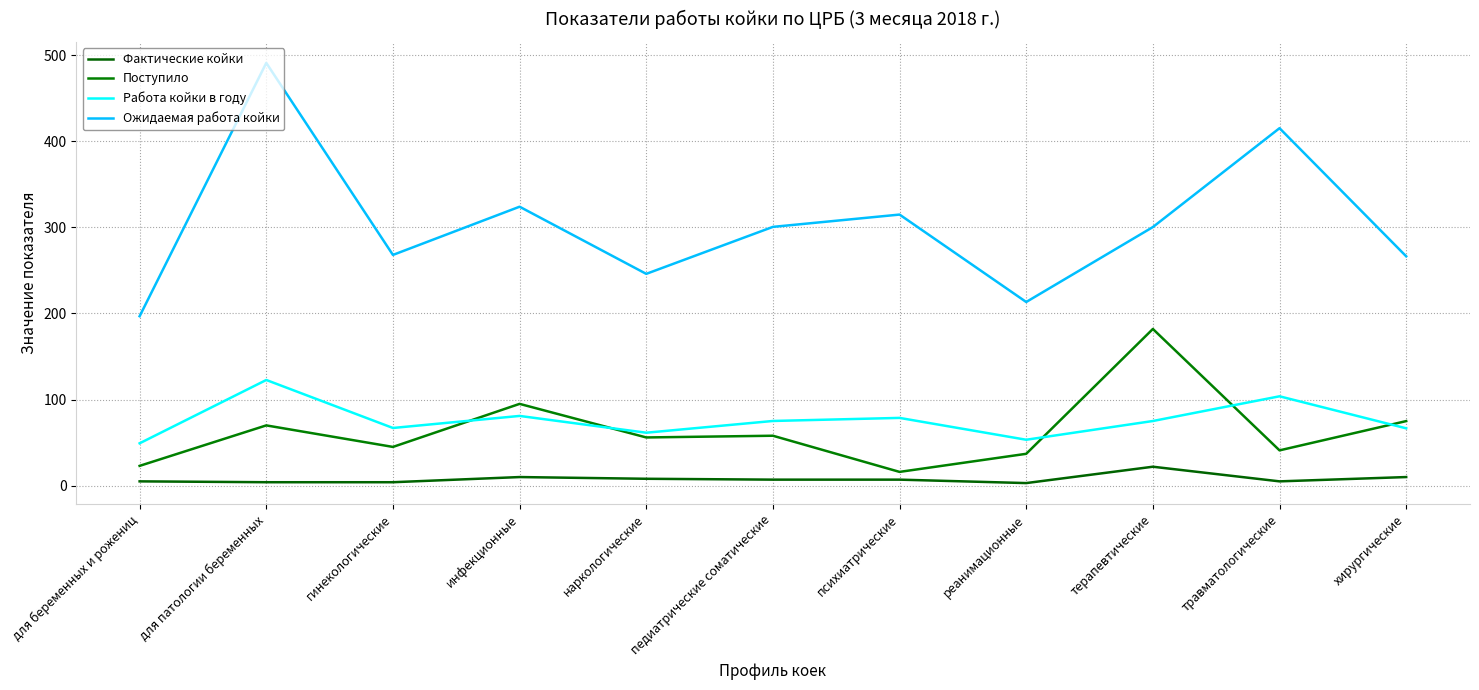

Rank the series by their maximum value, from highest to lowest.

Ожидаемая работа койки, Поступило, Работа койки в году, Фактические койки